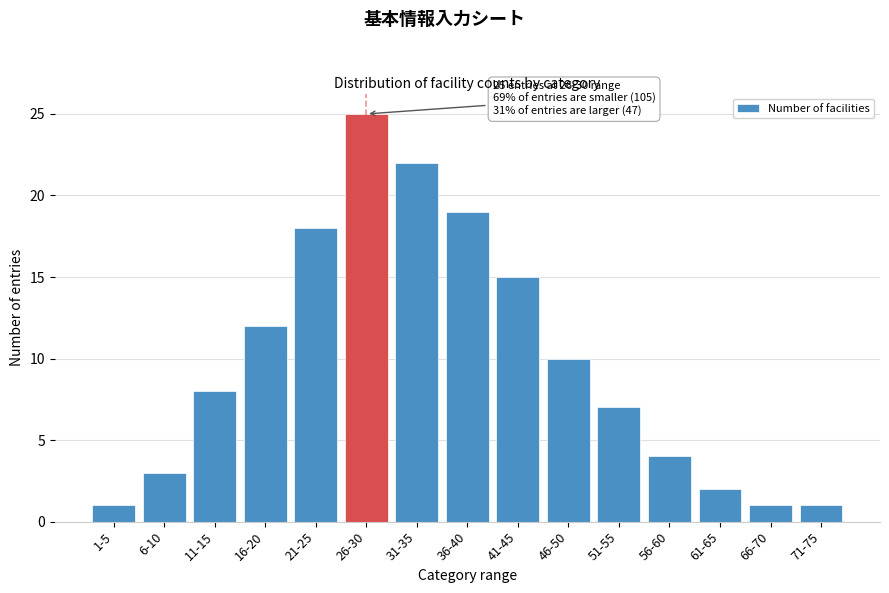

Reading left to right, list all the values displayed in this chart.

1	3	8	12	18	25	22	19	15	10	7	4	2	1	1